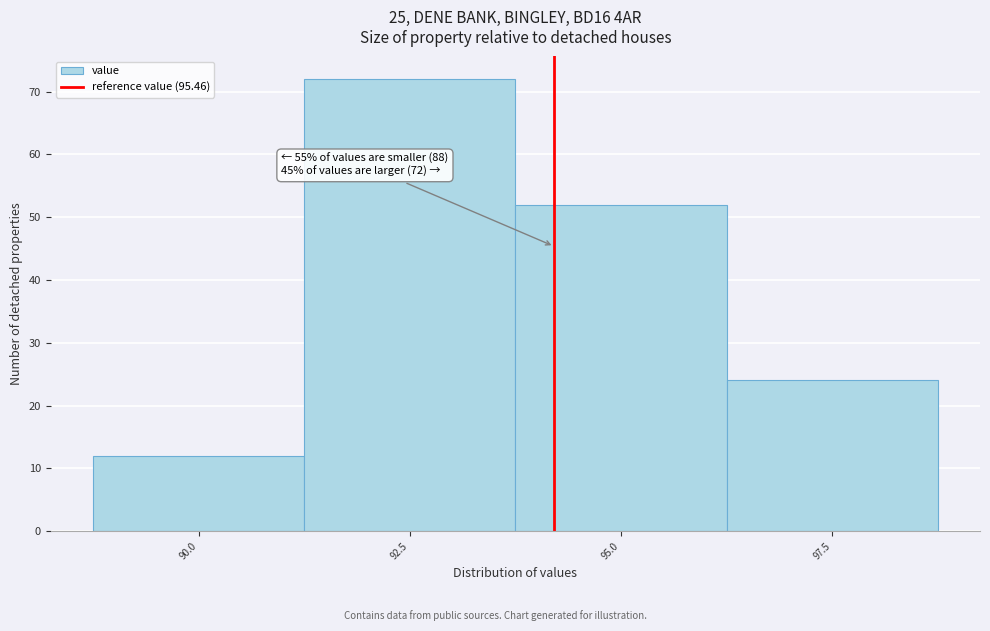

Reading left to right, transcribe all the data shown in this chart.

90.0=12	92.5=72	95.0=52	97.5=24